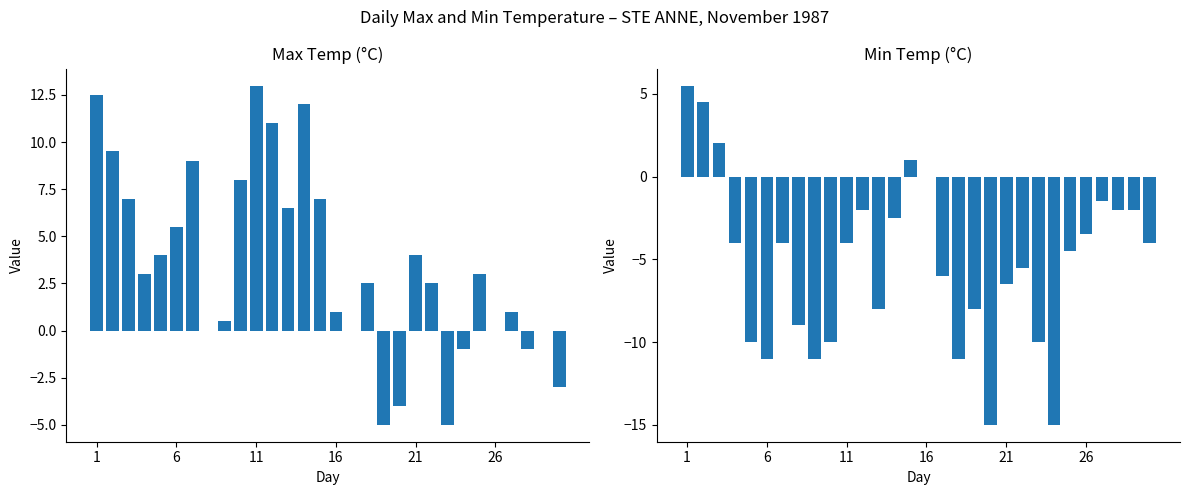

How many bars are there in each group?

2